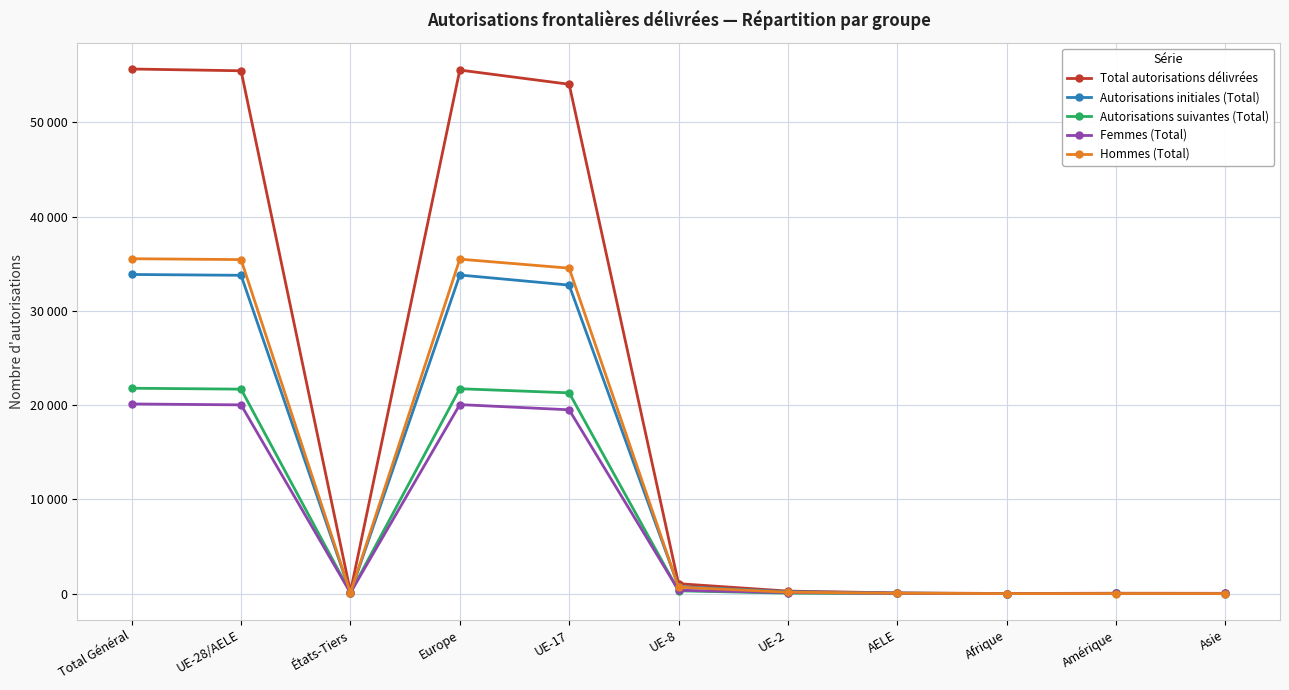

List the series in order of their peak value, highest first.

Total autorisations délivrées, Hommes (Total), Autorisations initiales (Total), Autorisations suivantes (Total), Femmes (Total)